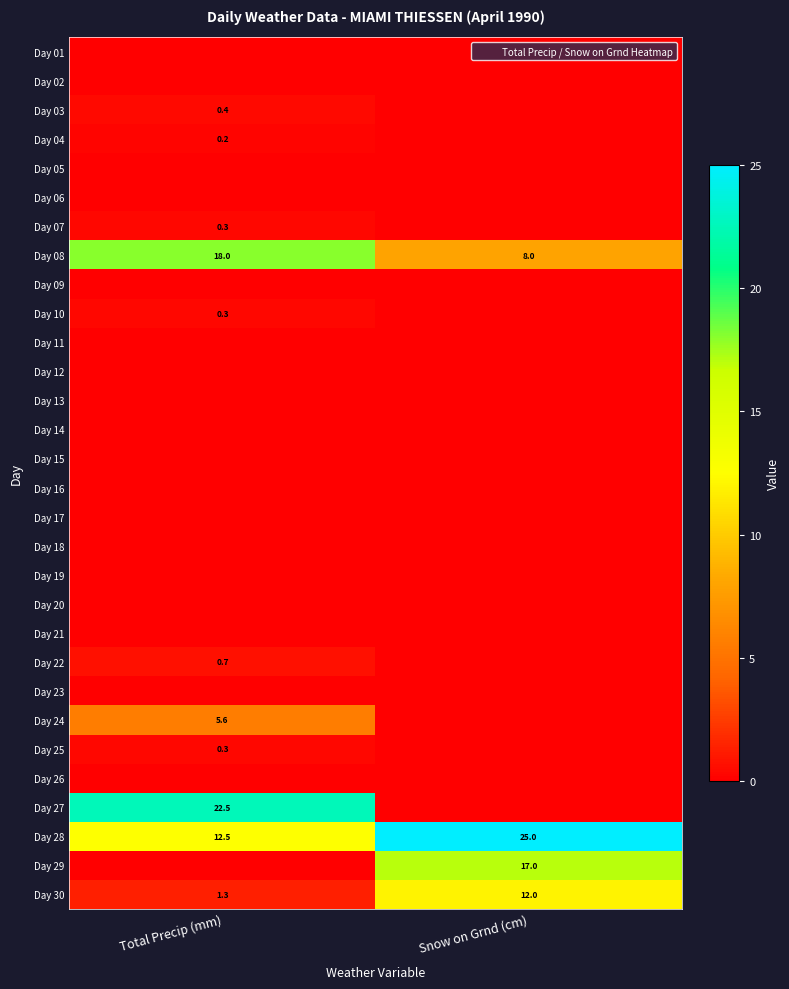

Is the value of Day 18 at Snow on Grnd (cm) greater than the value of Day 17 at Snow on Grnd (cm)?

No